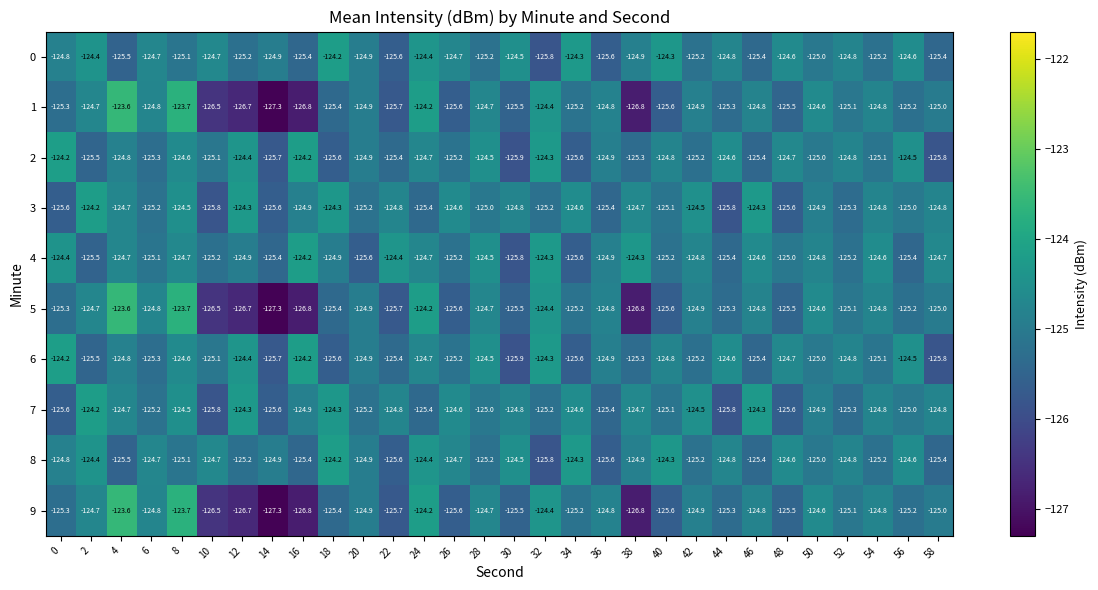

What is the sum of the 4 values at 58 and 34?

-250.3